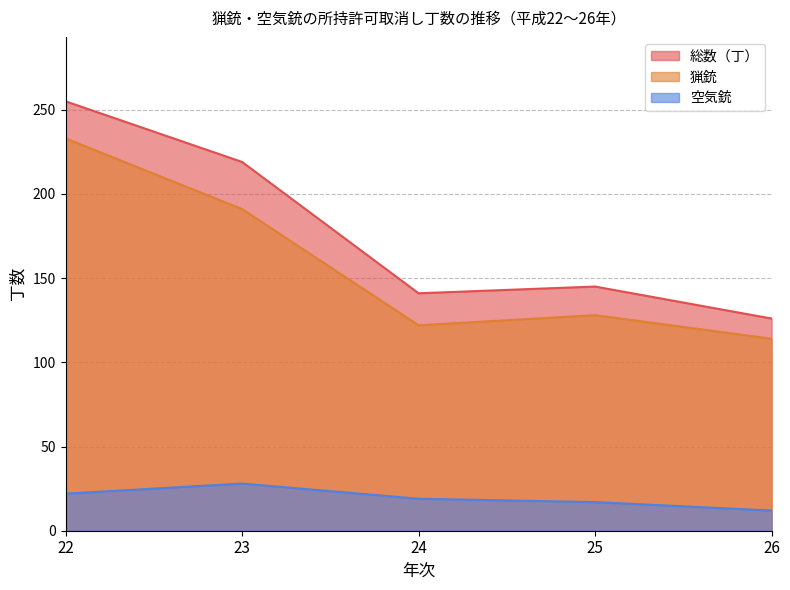

At how many categories does at least one series exceed 121?

5